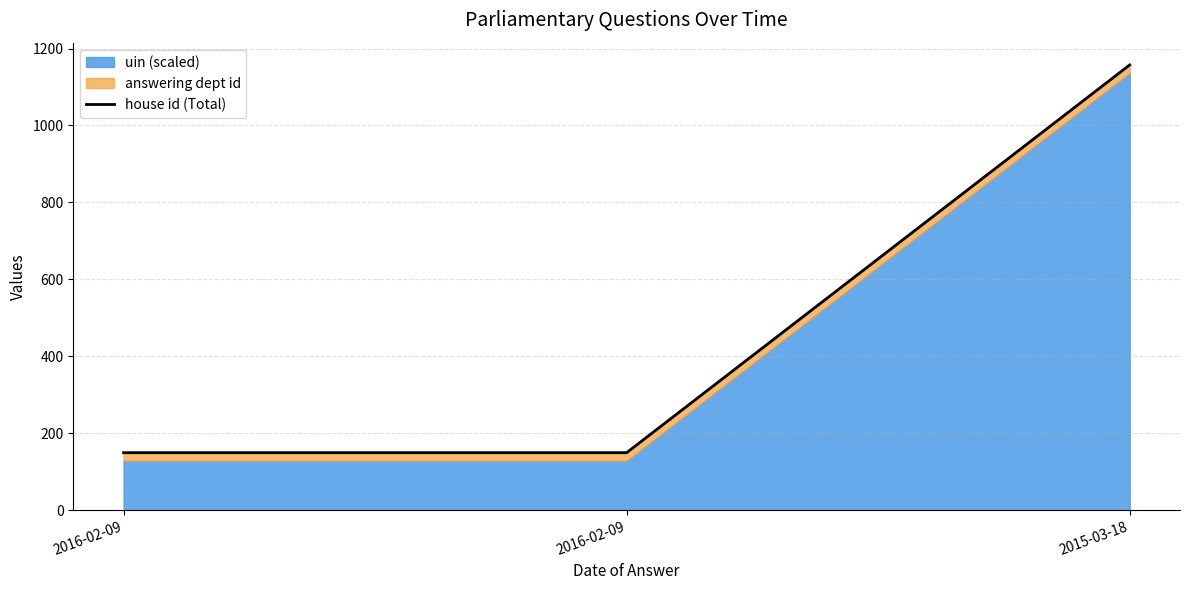

Reading right to left, list all the values displayed in this chart.

1157.4	149.3	149.3